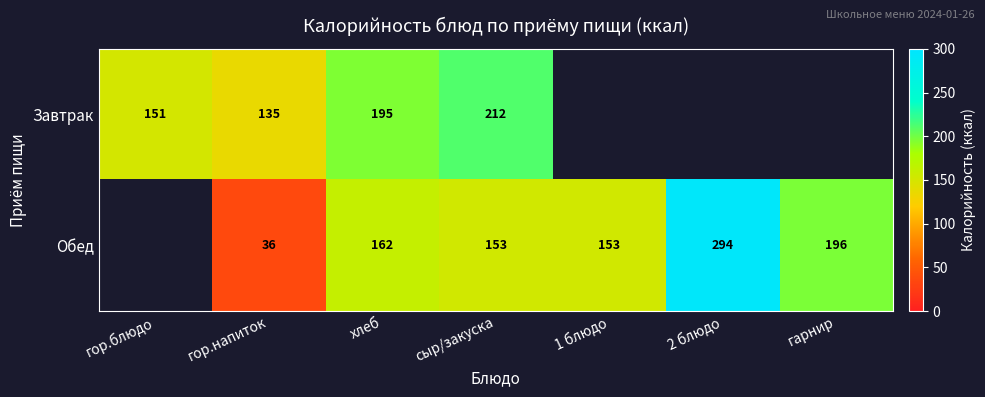

At гор.напиток, list the series in order from smallest to largest.

Обед, Завтрак